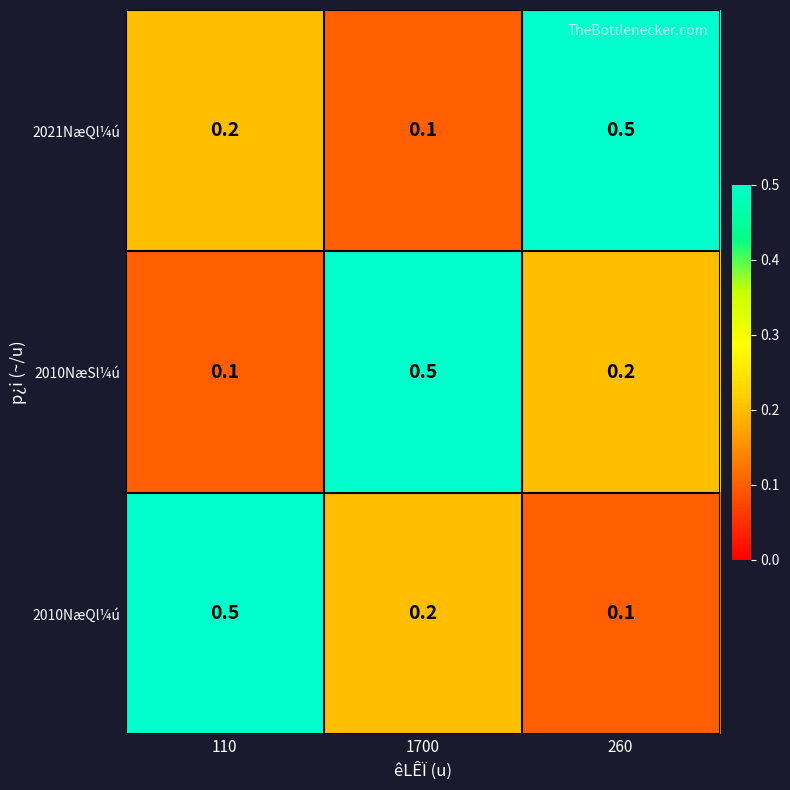

Is it true that 2010NæQl¼ú equals 0.5 at 110?

True